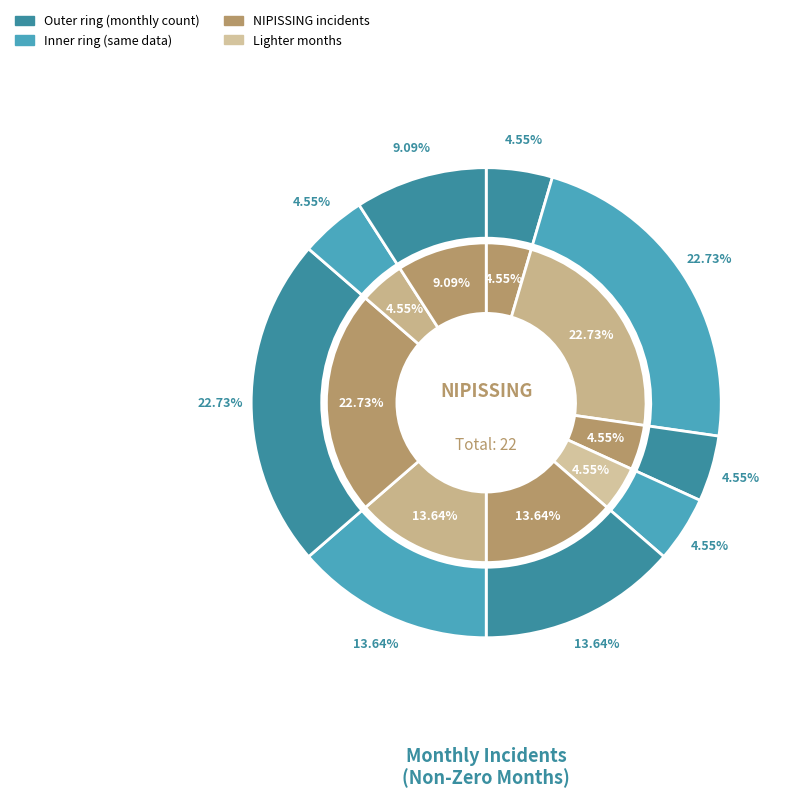

Which category has the biggest portion of the pie?

2016-04